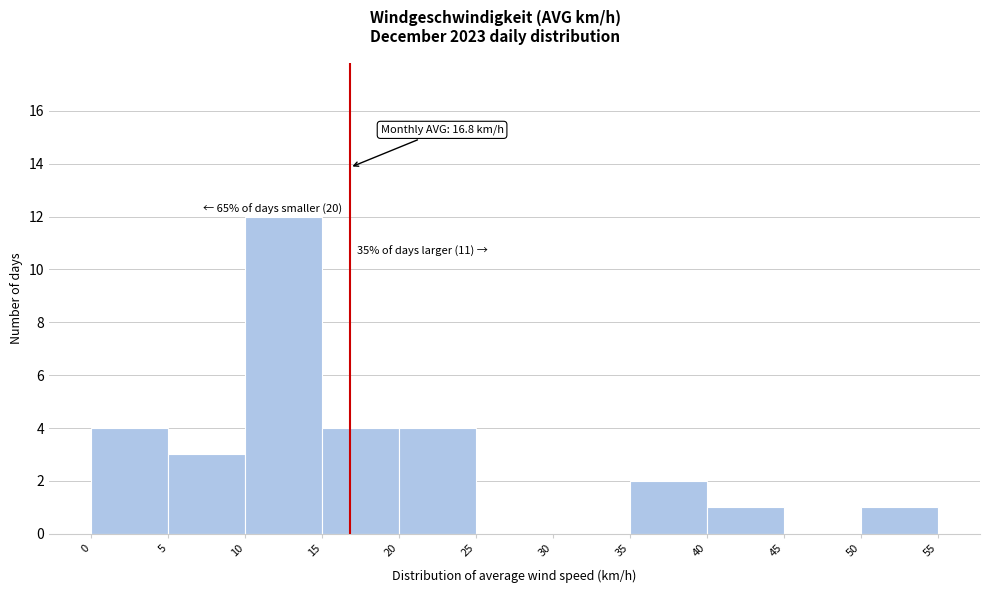

Which range on the x-axis has the tallest bar?

10 to 15